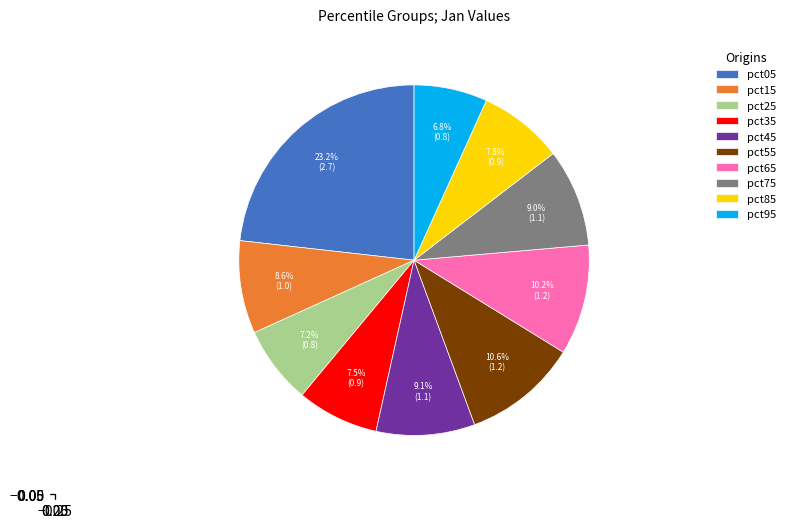

Approximately how many times larger is the value at pct25 compared to pct75?

0.8